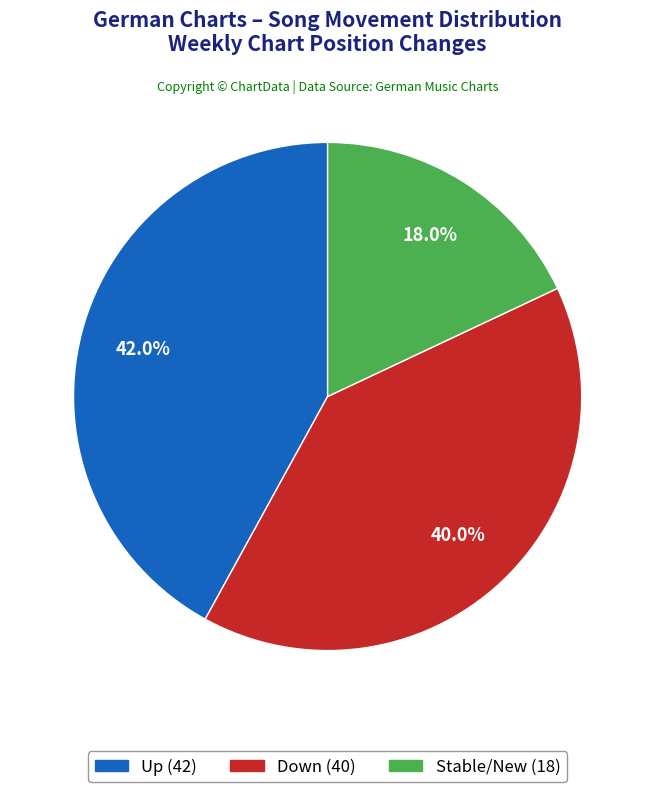

How many slices are in this pie chart?

3